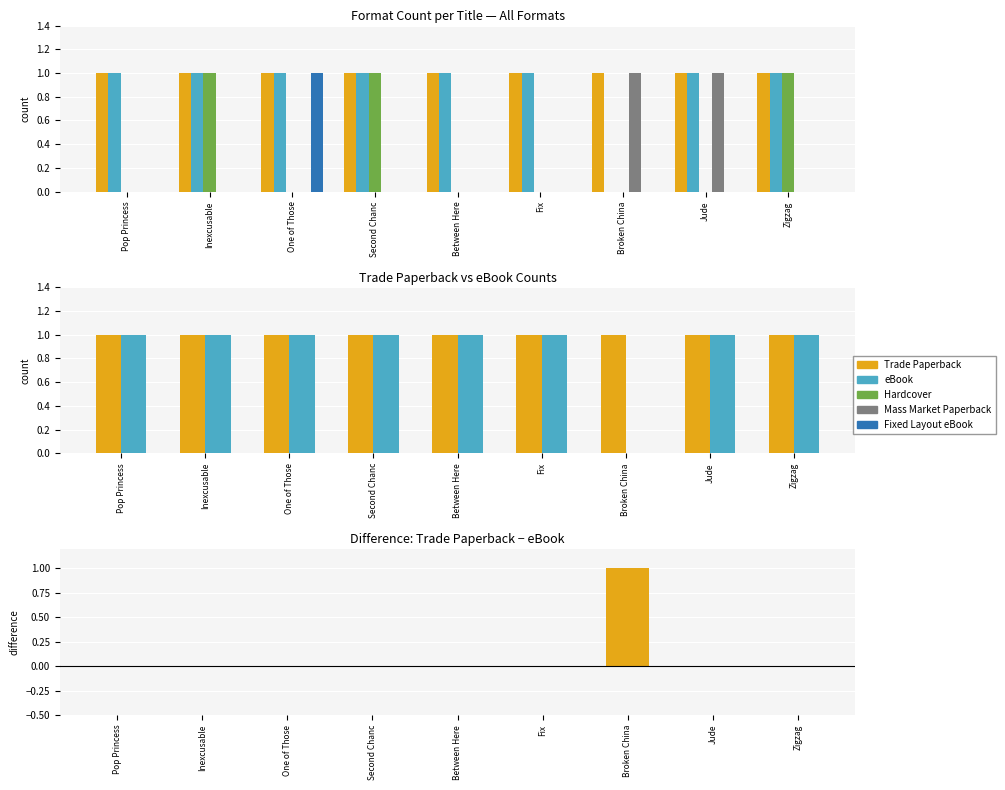

How many data points in Hardcover are above 0?

3